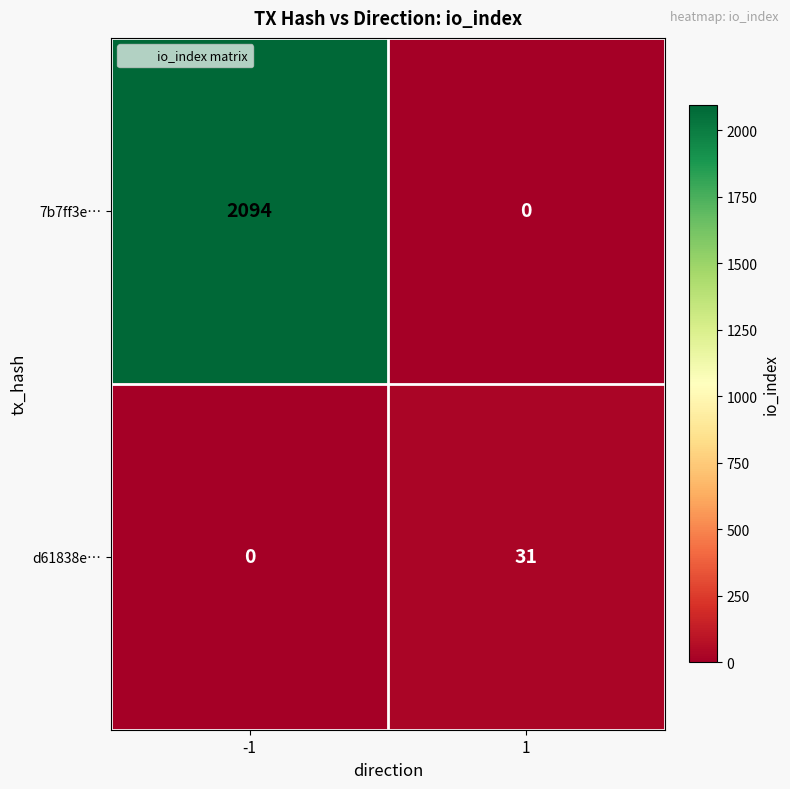

What is the sum of all 7b7ff3e… values?

2094